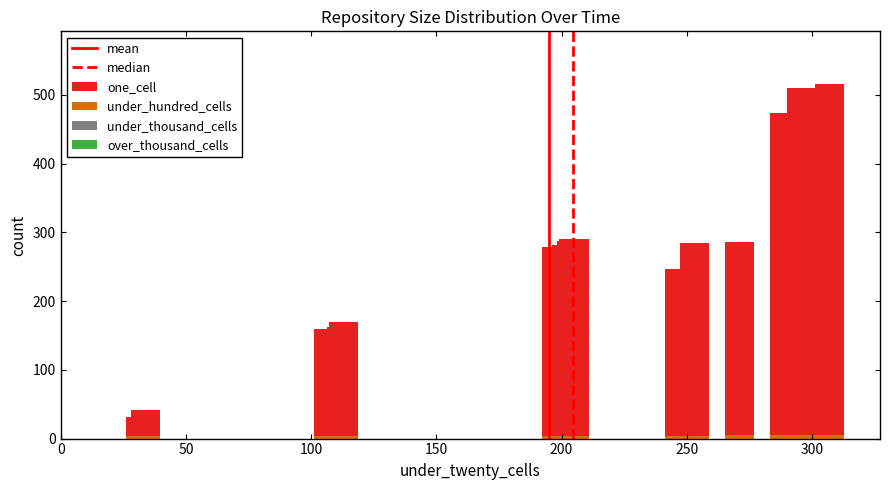

Where is under_hundred_cells nearest to the value 4?

32